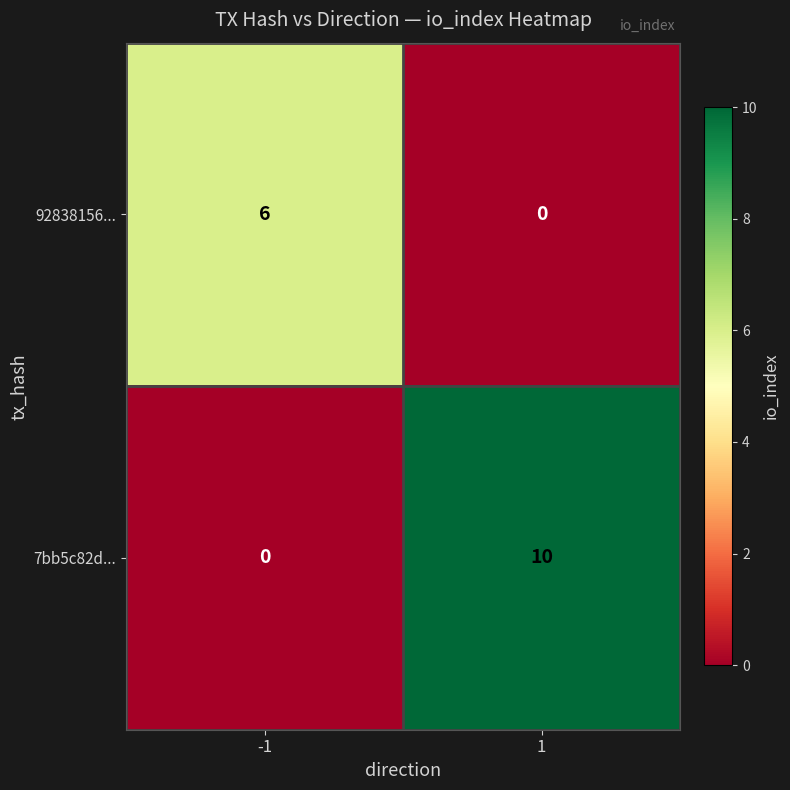

What is the difference between the maximum and minimum values in the 7bb5c82d... series?

10